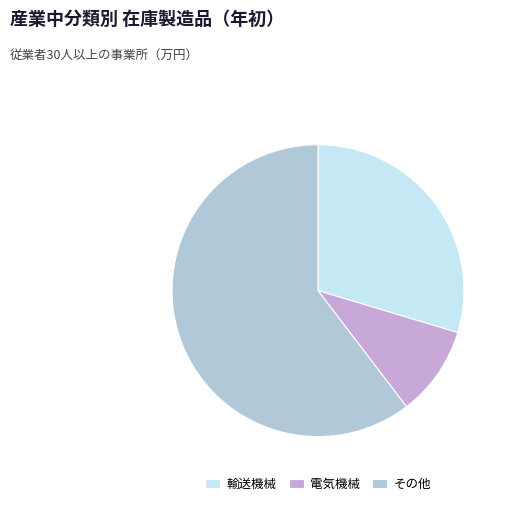

Which category has the biggest portion of the pie?

その他